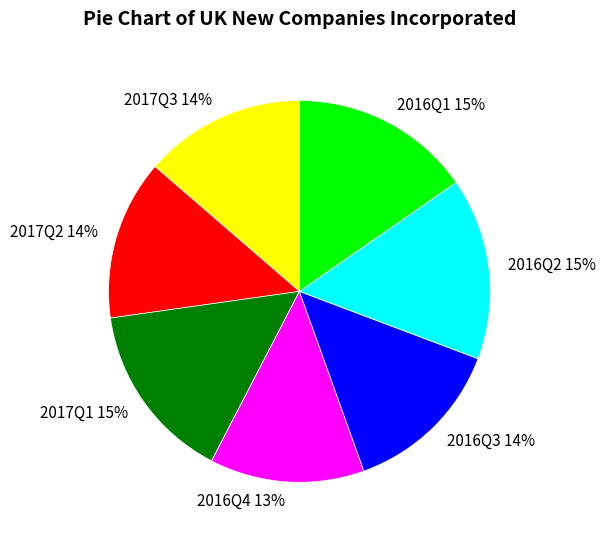

The 2017Q1 15% slice represents 6% of the pie. True or false?

False